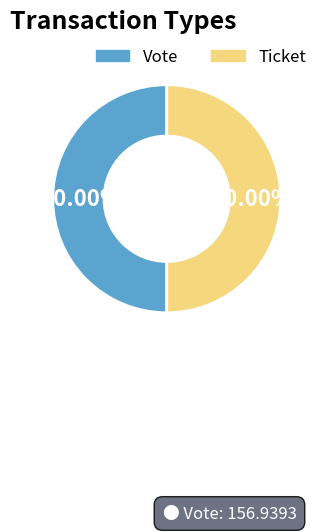

To the nearest percent, what is the average slice percentage?

50%